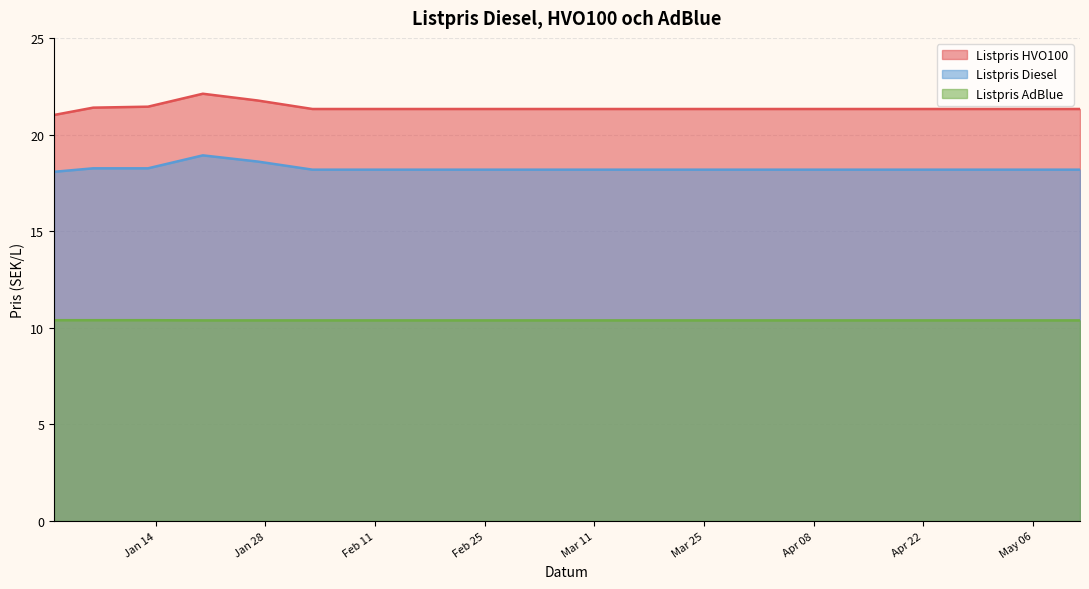

Reading left to right, transcribe all the data shown in this chart.

Listpris HVO100: 2025-01-01=21.0	2025-01-06=21.4	2025-01-13=21.4	2025-01-20=22.1	2025-01-27=21.8	2025-02-03=21.3	2025-02-10=21.3	2025-02-17=21.3	2025-02-24=21.3	2025-03-03=21.3	2025-03-10=21.3	2025-03-17=21.3	2025-03-24=21.3	2025-03-31=21.3	2025-04-07=21.3	2025-04-14=21.3	2025-04-21=21.3	2025-04-28=21.3	2025-05-05=21.3	2025-05-12=21.3
Listpris Diesel: 2025-01-01=18.1	2025-01-06=18.2	2025-01-13=18.2	2025-01-20=18.9	2025-01-27=18.6	2025-02-03=18.2	2025-02-10=18.2	2025-02-17=18.2	2025-02-24=18.2	2025-03-03=18.2	2025-03-10=18.2	2025-03-17=18.2	2025-03-24=18.2	2025-03-31=18.2	2025-04-07=18.2	2025-04-14=18.2	2025-04-21=18.2	2025-04-28=18.2	2025-05-05=18.2	2025-05-12=18.2
Listpris AdBlue: 2025-01-01=10.4	2025-01-06=10.4	2025-01-13=10.4	2025-01-20=10.4	2025-01-27=10.4	2025-02-03=10.4	2025-02-10=10.4	2025-02-17=10.4	2025-02-24=10.4	2025-03-03=10.4	2025-03-10=10.4	2025-03-17=10.4	2025-03-24=10.4	2025-03-31=10.4	2025-04-07=10.4	2025-04-14=10.4	2025-04-21=10.4	2025-04-28=10.4	2025-05-05=10.4	2025-05-12=10.4